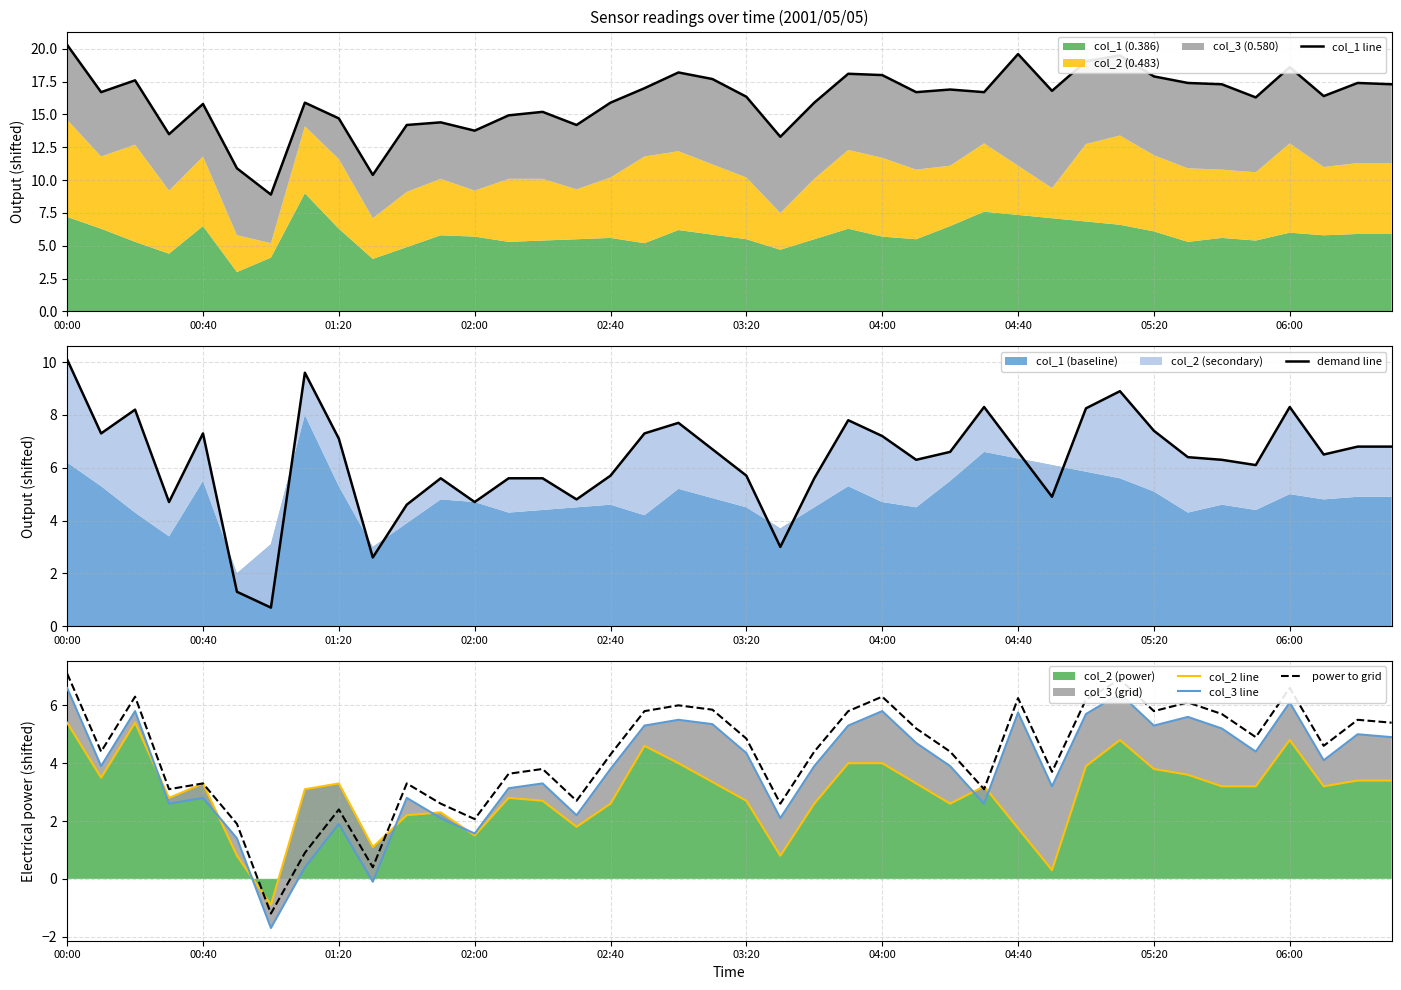

The value of col_2 line at 02:40 is 2.6. True or false?

True